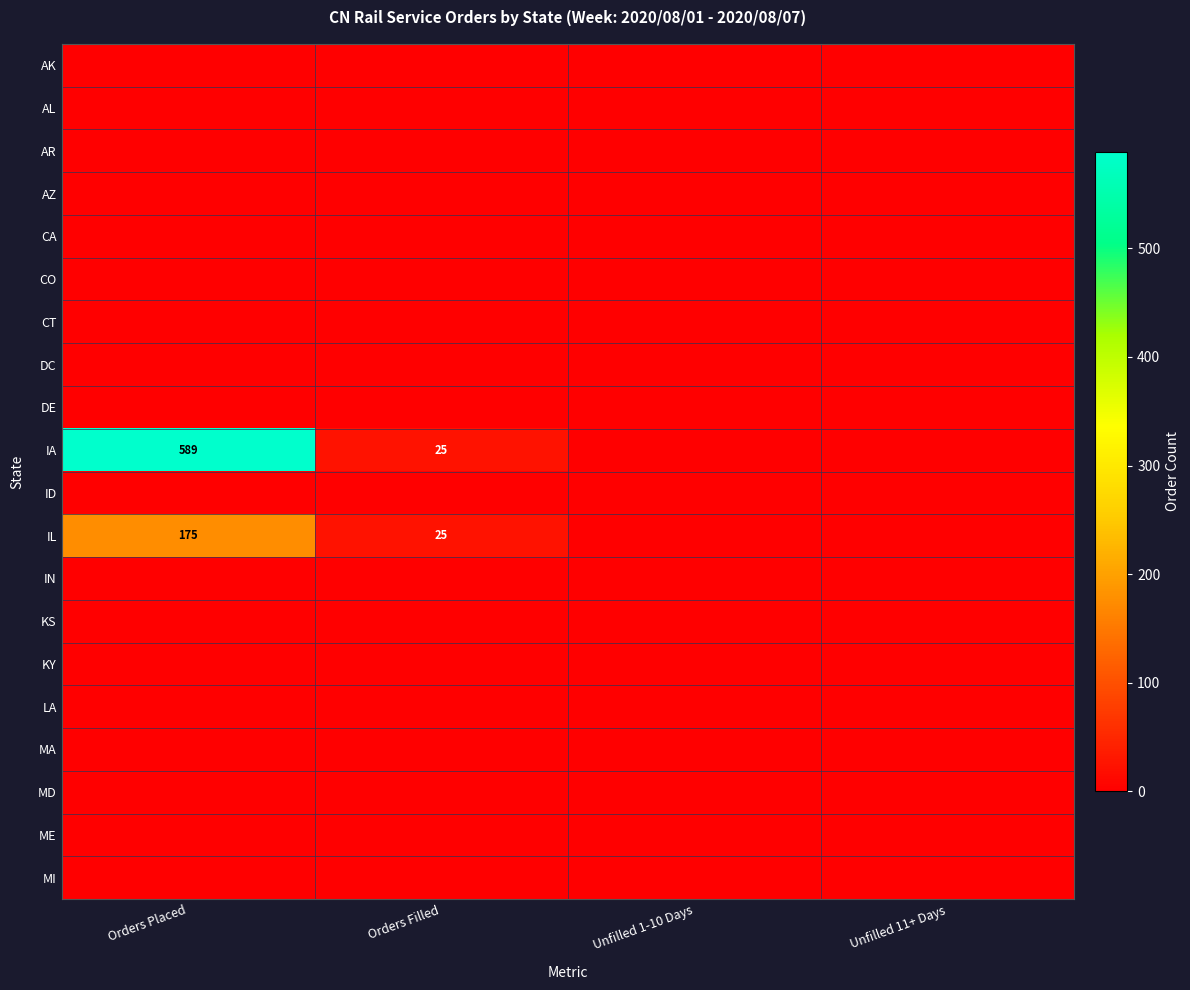

True or false: DE has a value of 0 at Unfilled 1-10 Days.

True